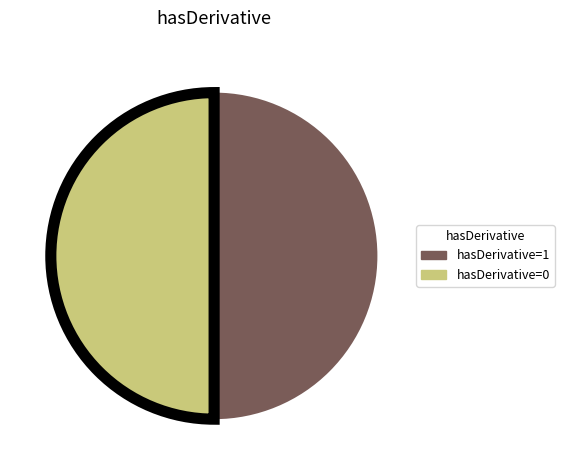

Approximately how many times larger is the value at hasDerivative=1 compared to hasDerivative=0?

1.0